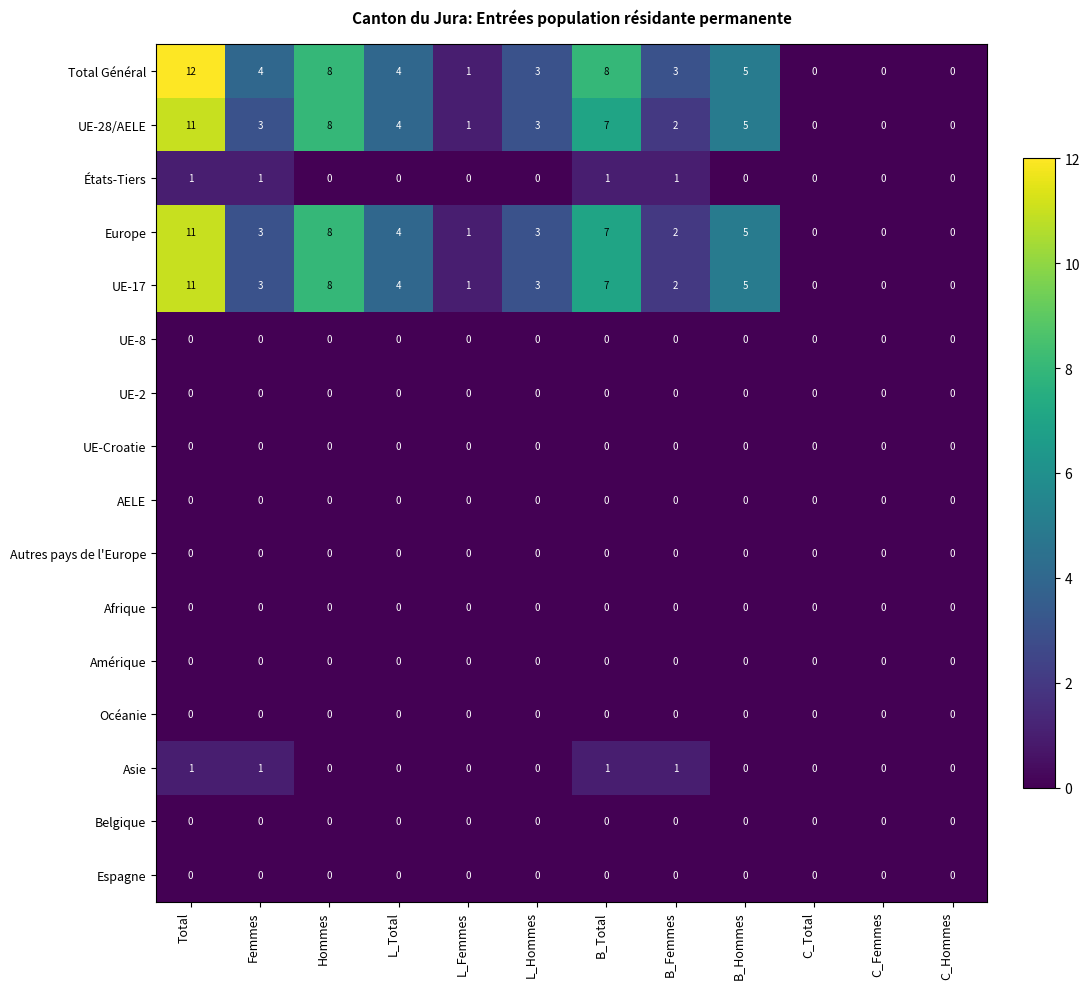

What is the sum of all Europe values?

44